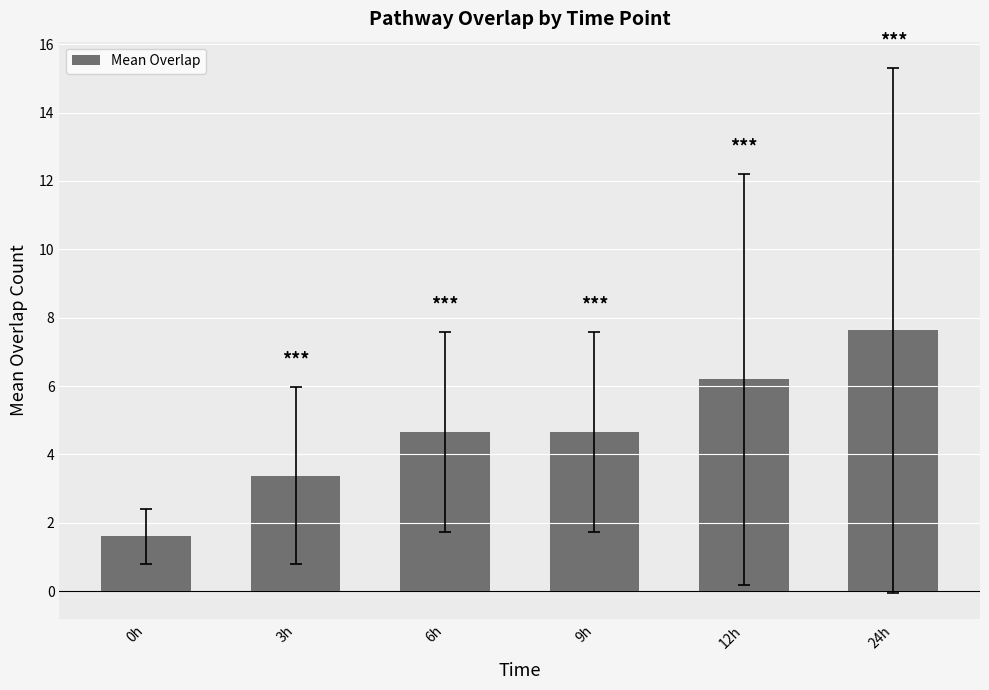

The value at 9h is 4.7. True or false?

True